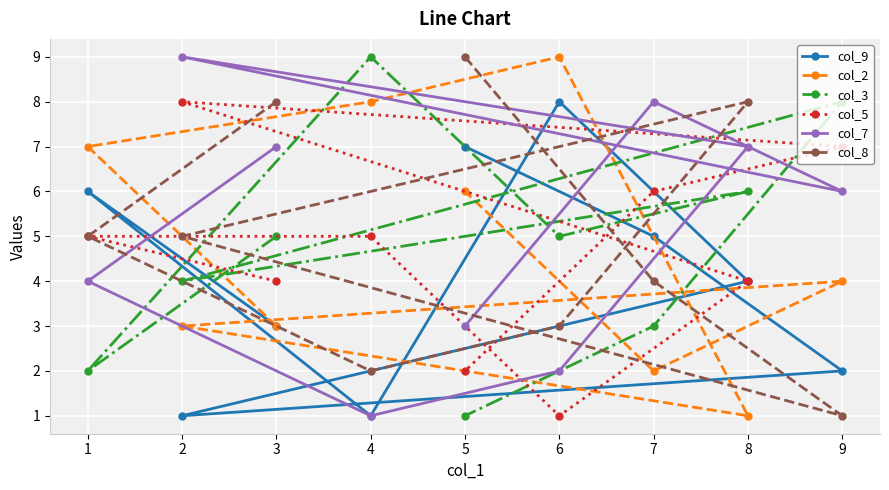

What are all the series names shown in the legend?

col_9, col_2, col_3, col_5, col_7, col_8